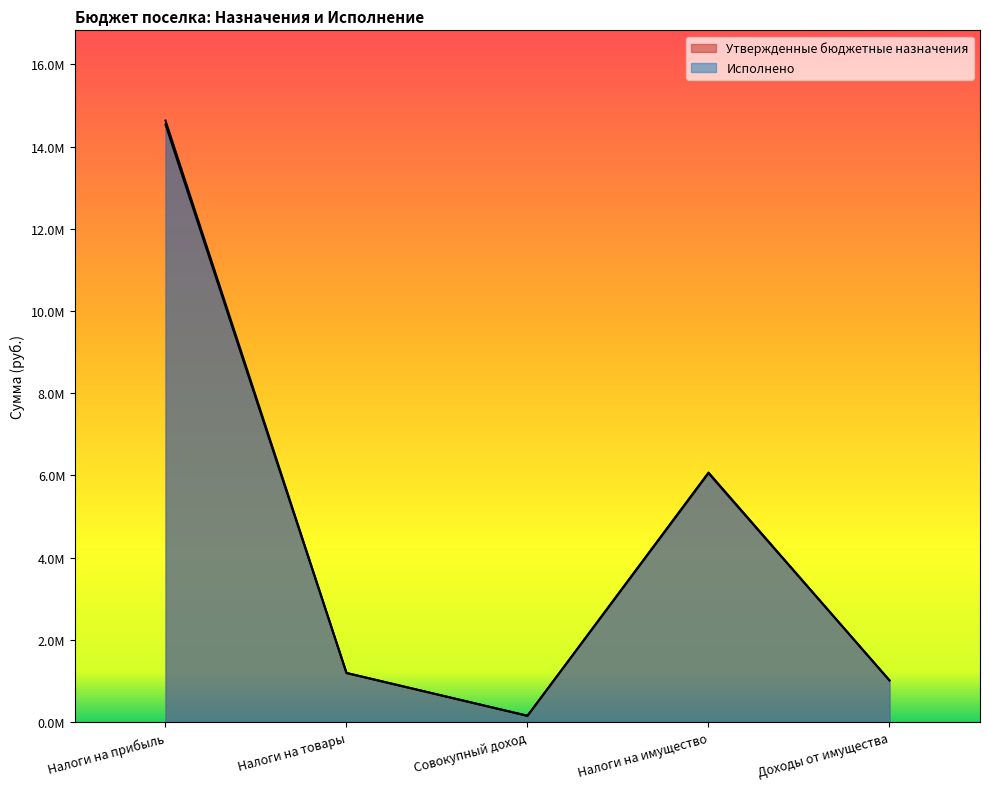

At which label does Исполнено reach its minimum?

Совокупный доход